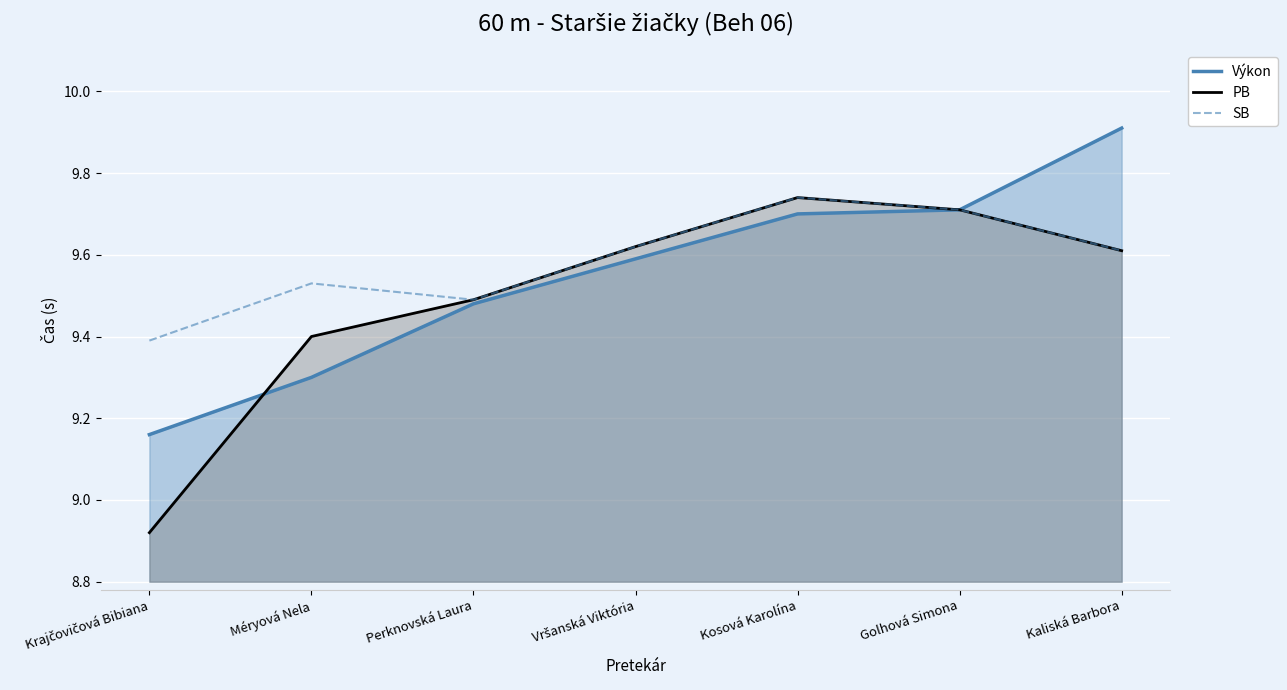

Is it true that SB equals 17.1 at Kaliská Barbora?

False